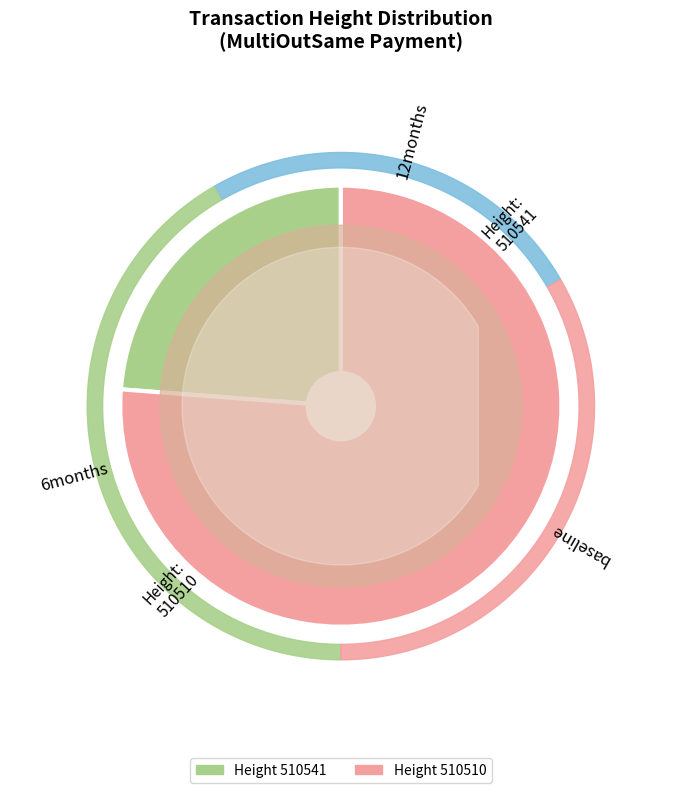

Count the number of slices in the pie.

2